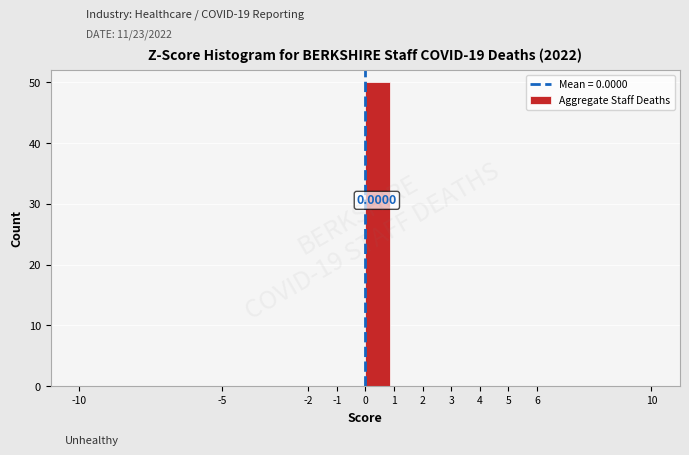

Which range on the x-axis has the tallest bar?

0 to 1